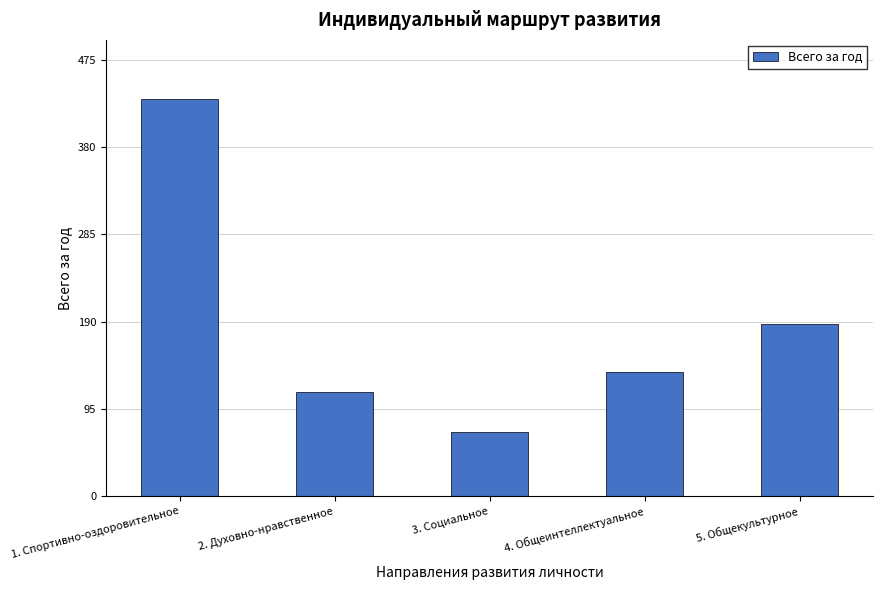

What is the maximum value shown in the chart?

432